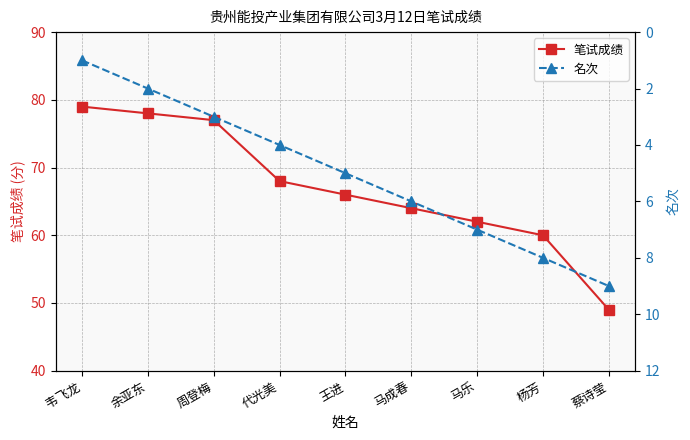

Reading left to right, list all the values displayed in this chart.

笔试成绩: 韦飞龙=79	余亚东=78	周登梅=77	代光美=68	王进=66	马成春=64	马乐=62	杨芳=60	蔡诗莹=49
名次: 韦飞龙=1	余亚东=2	周登梅=3	代光美=4	王进=5	马成春=6	马乐=7	杨芳=8	蔡诗莹=9